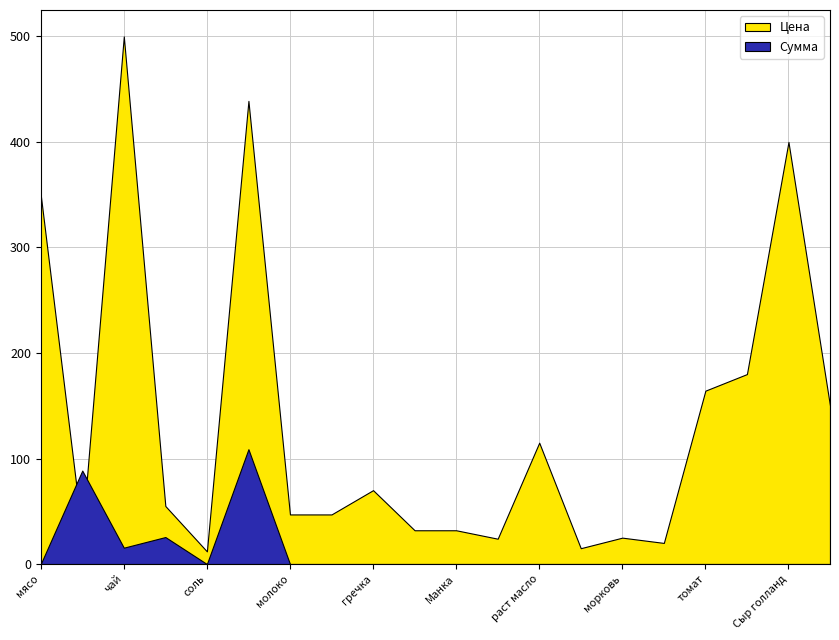

Which series ends up on top after the final intersection of Сумма and Цена?

Цена